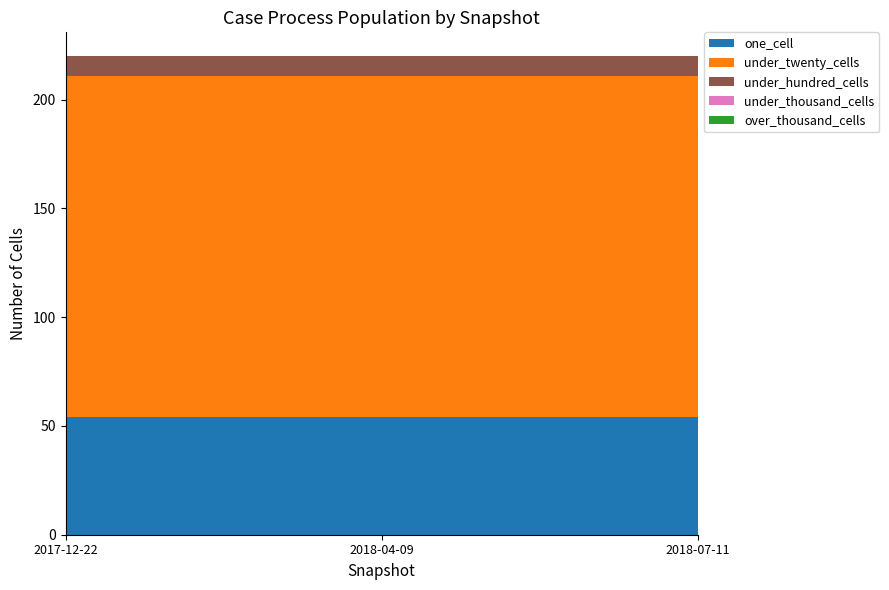

Reading left to right, what are all the values shown in this chart?

one_cell: 2017-12-22=54	2018-04-09=54	2018-07-11=54
under_twenty_cells: 2017-12-22=157	2018-04-09=157	2018-07-11=157
under_hundred_cells: 2017-12-22=9	2018-04-09=9	2018-07-11=9
under_thousand_cells: 2017-12-22=0	2018-04-09=0	2018-07-11=0
over_thousand_cells: 2017-12-22=0	2018-04-09=0	2018-07-11=0